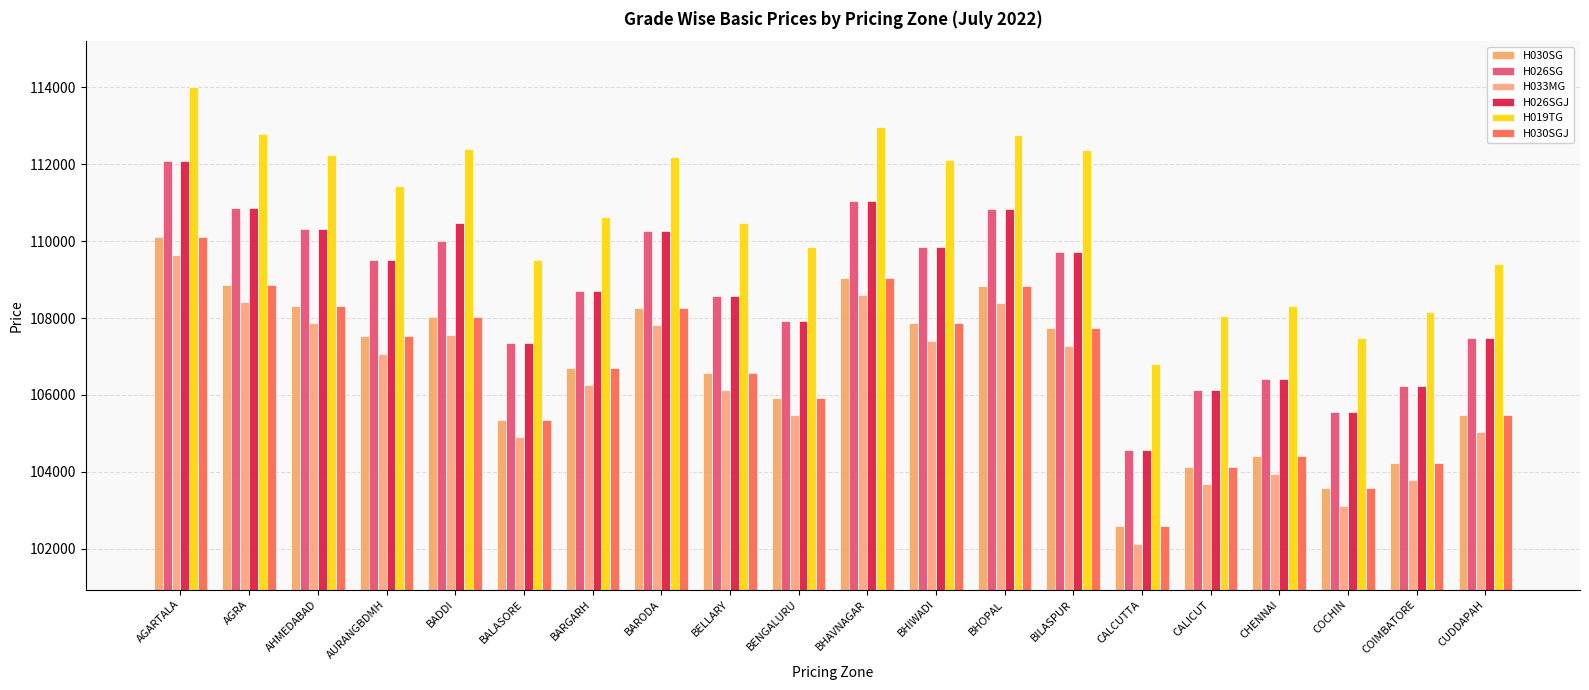

Does the chart contain stacked bars?

No